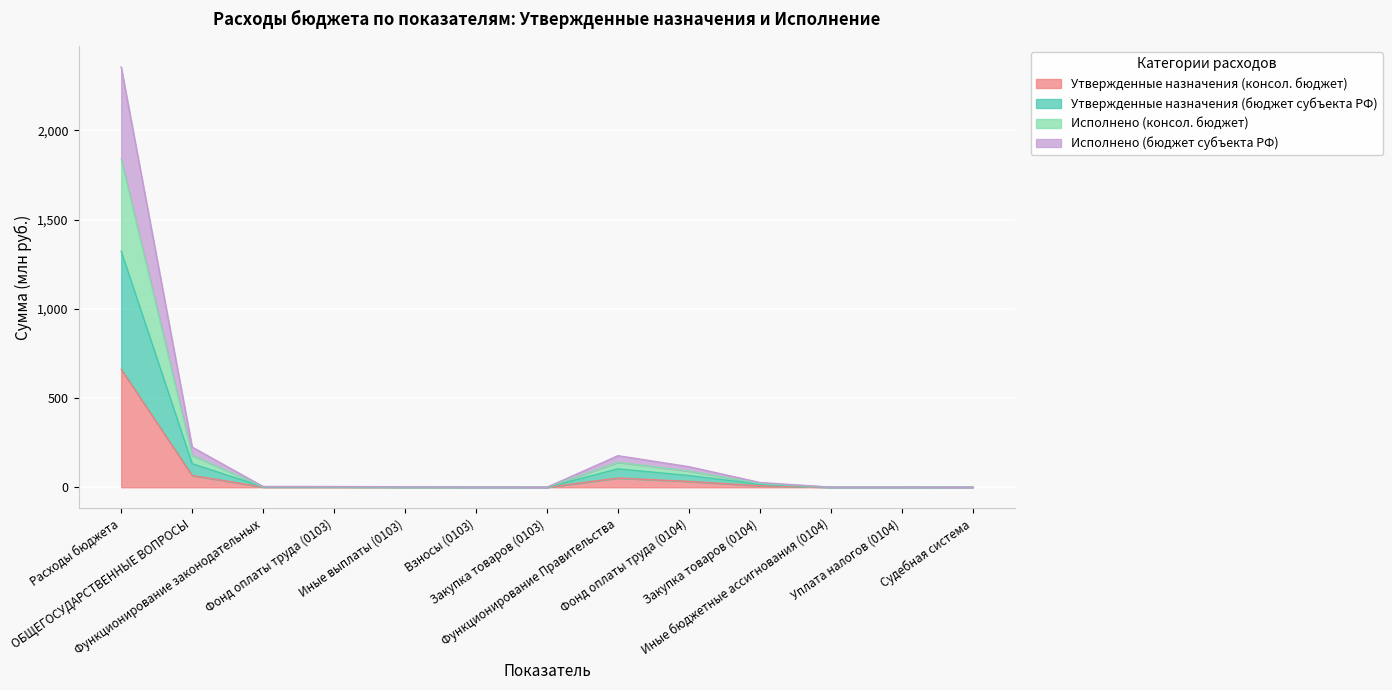

What position from the right is Расходы бюджета?

13